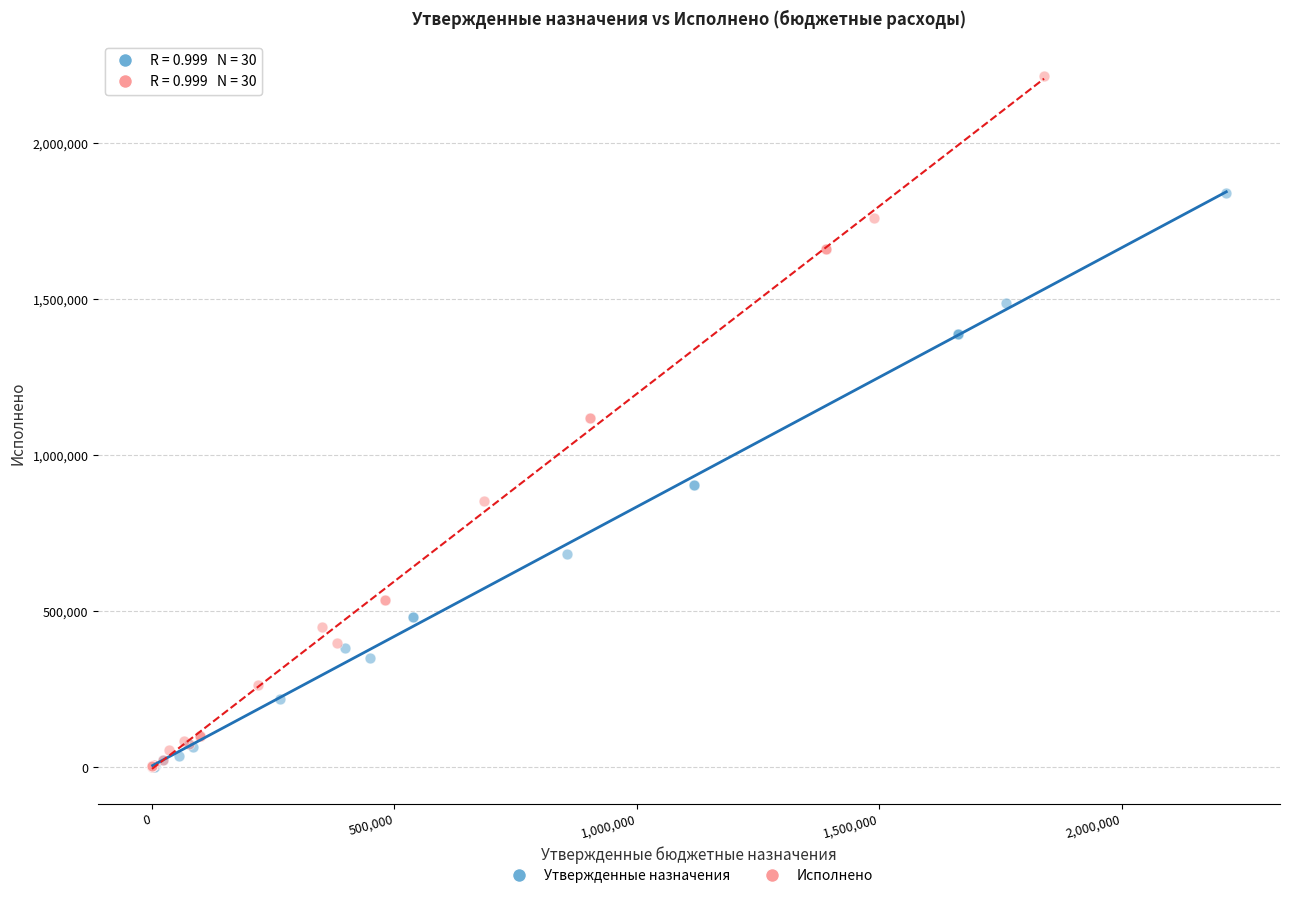

Which series has the widest spread of Y values?

Исполнено